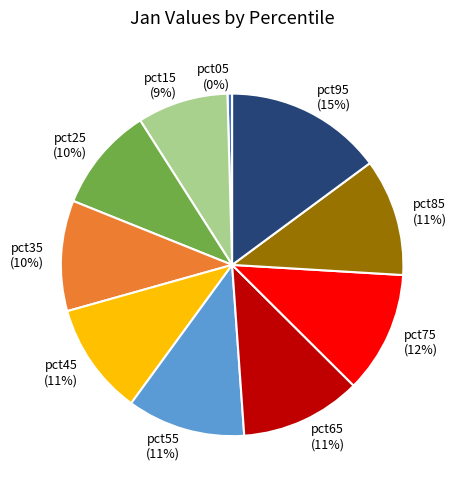

To the nearest percent, what percentage of the pie is pct45?

11%